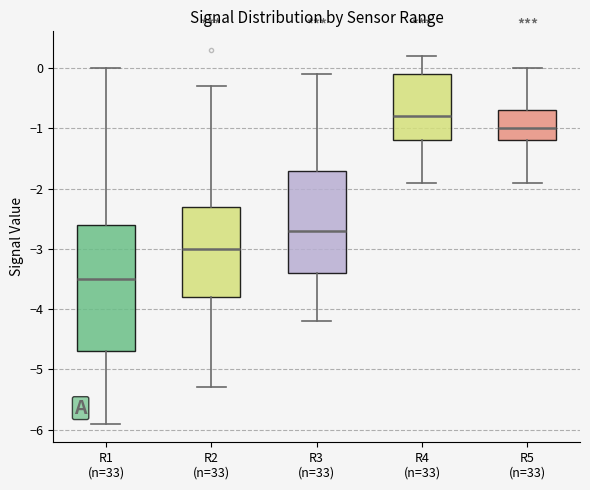

Which box's median line is the highest?

R4 (n=33)